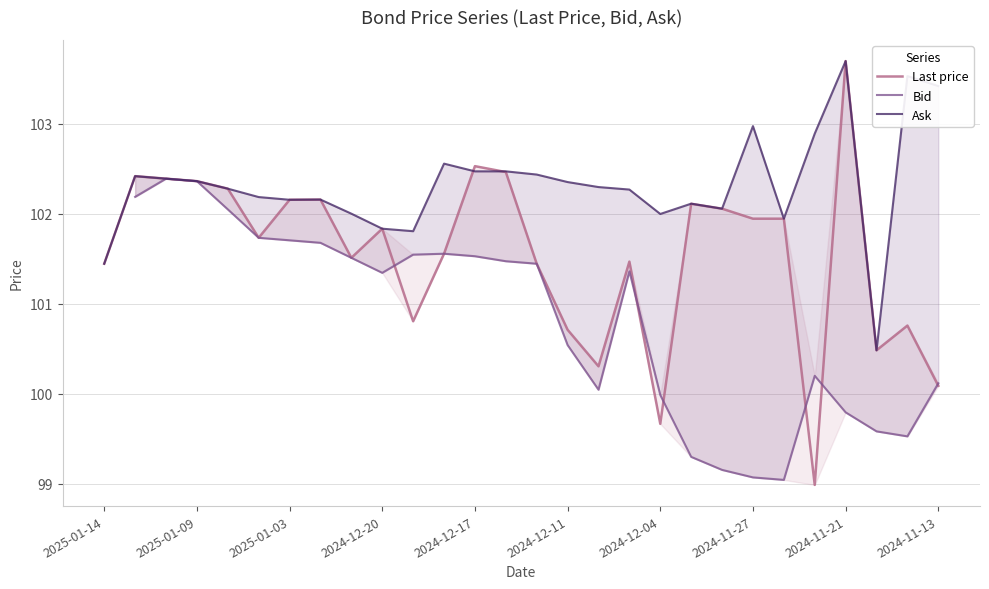

Where does the Last price series first go above 101?

2025-01-14